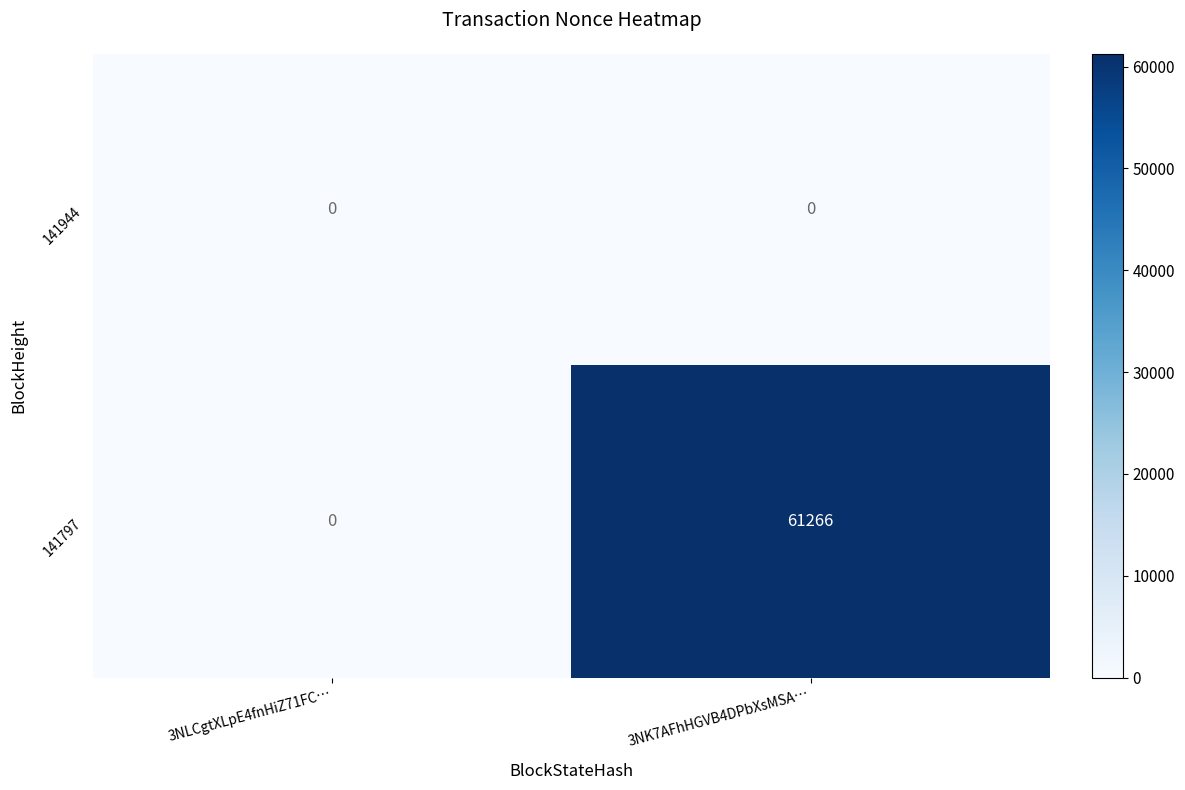

Reading left to right, what are all the values shown in this chart?

141944: 0	0
141797: 0	61266